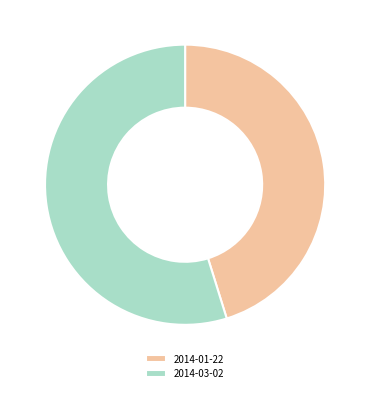

Combined, do 2014-03-02 and 2014-01-22 account for over 50%?

Yes